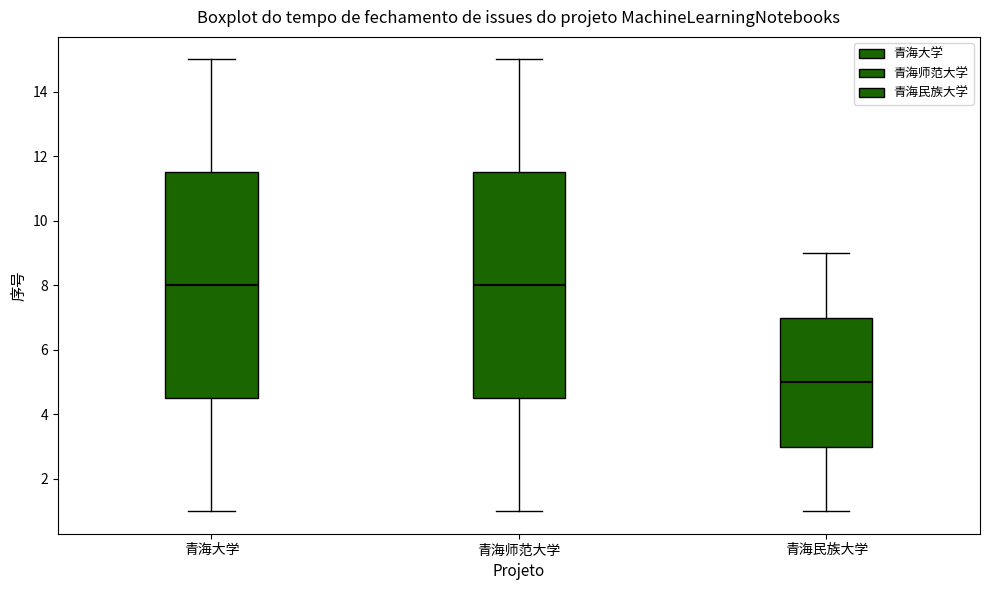

Reading left to right, read every box against the y-axis: the position of its median line, the range the box covers, and the ends of its whiskers. The values are not printed on the chart, so give them approximately, as read against the axis.

青海大学: median 8.0, box 4.6 to 11.6, whiskers 1.0 to 15.0
青海师范大学: median 8.0, box 4.6 to 11.6, whiskers 1.0 to 15.0
青海民族大学: median 5.0, box 3.0 to 7.0, whiskers 1.0 to 9.0